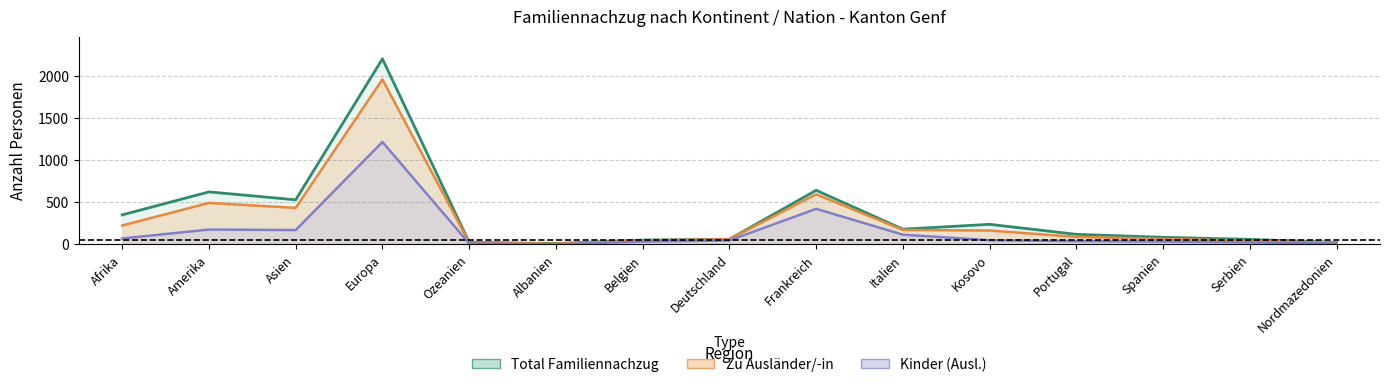

Between Kosovo and Spanien, which is larger?

Kosovo